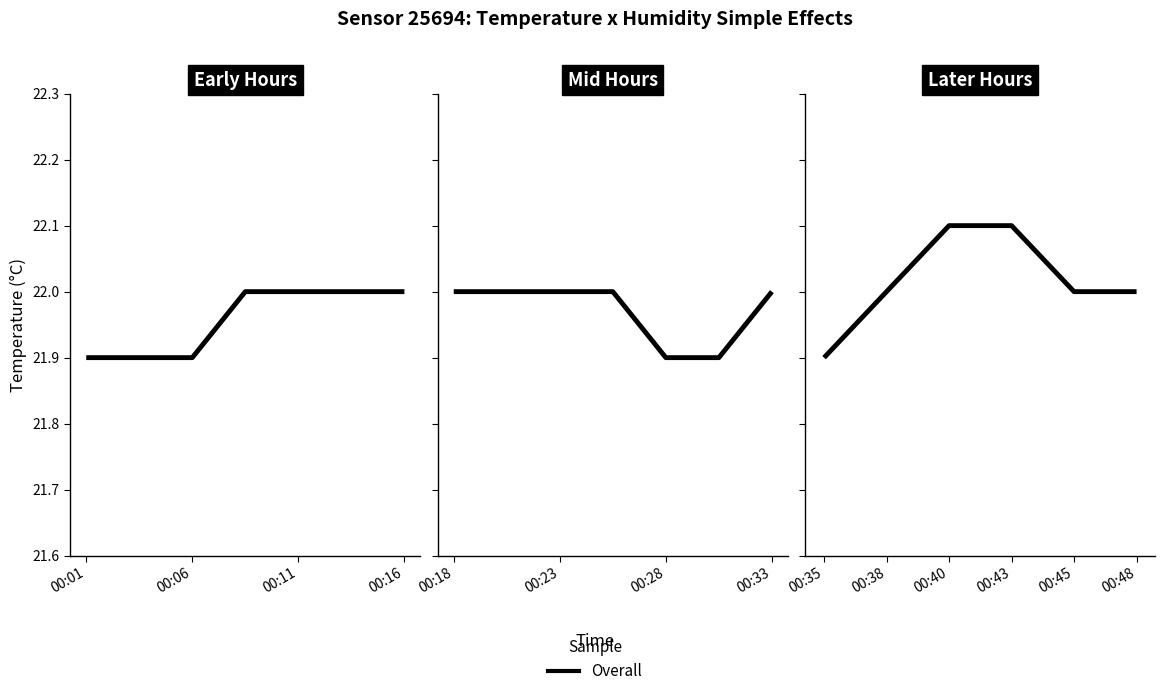

True or false: the data has more than 1 interior local peaks.

False